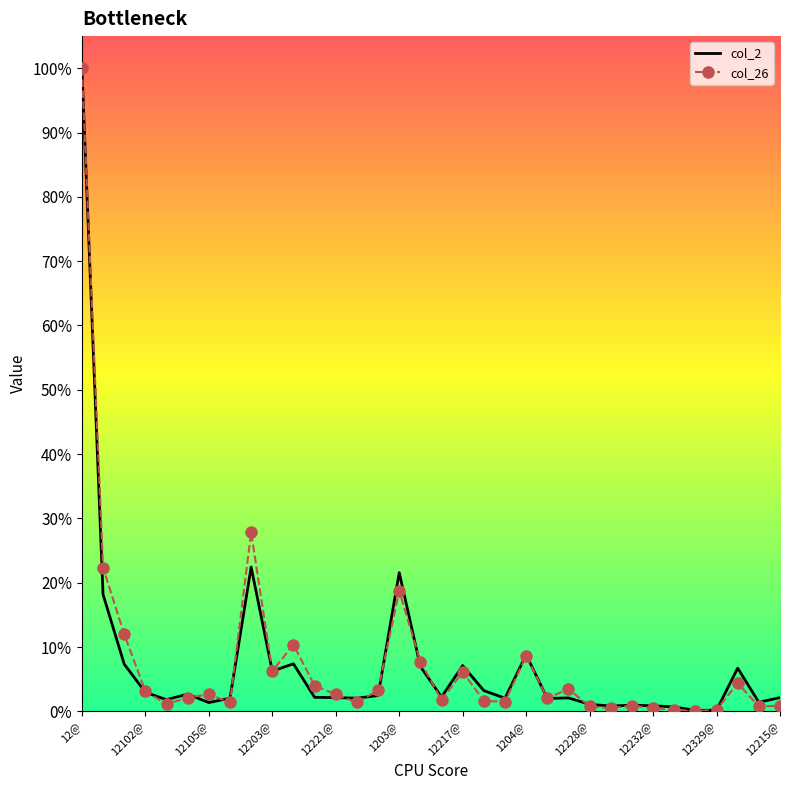

What is the maximum value shown in the chart?

100.0